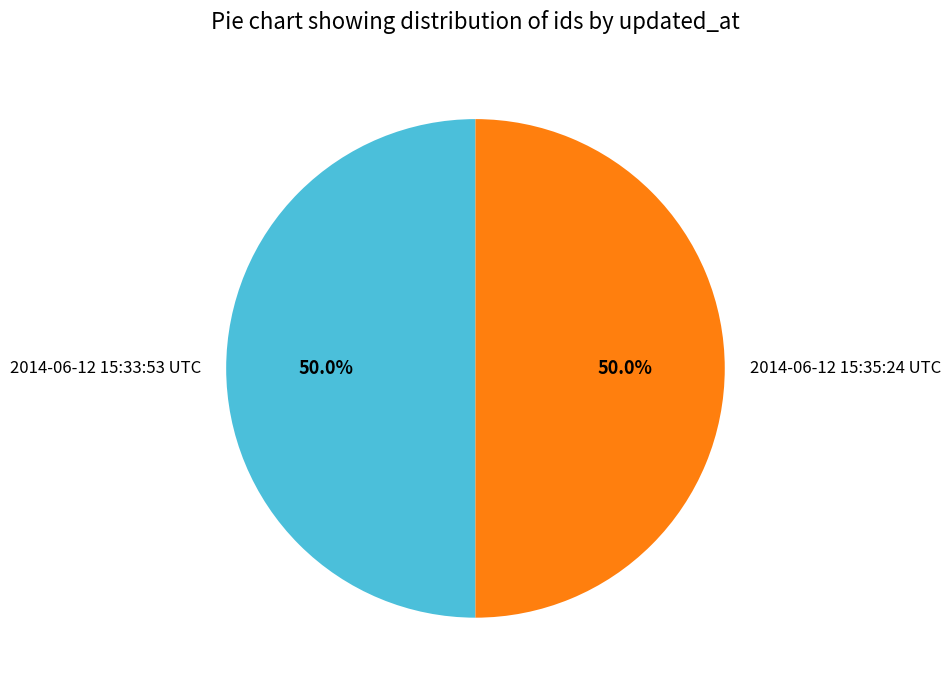

True or false: 2014-06-12 15:33:53 UTC accounts for 64% of the total.

False